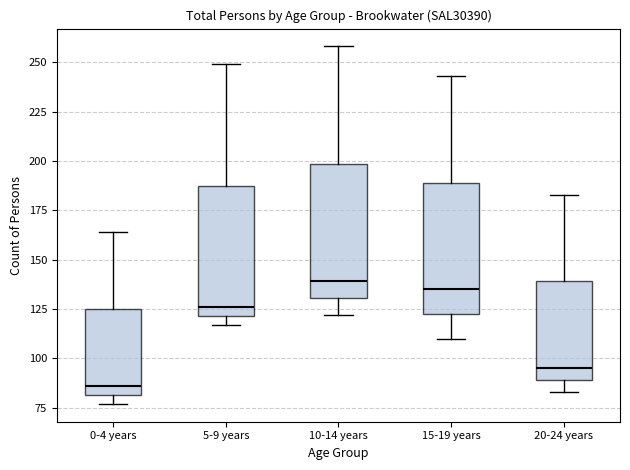

Where does the lower whisker of the box for 20-24 years end on the y-axis? The values are not printed on the chart, so give them approximately, as read against the axis.

85